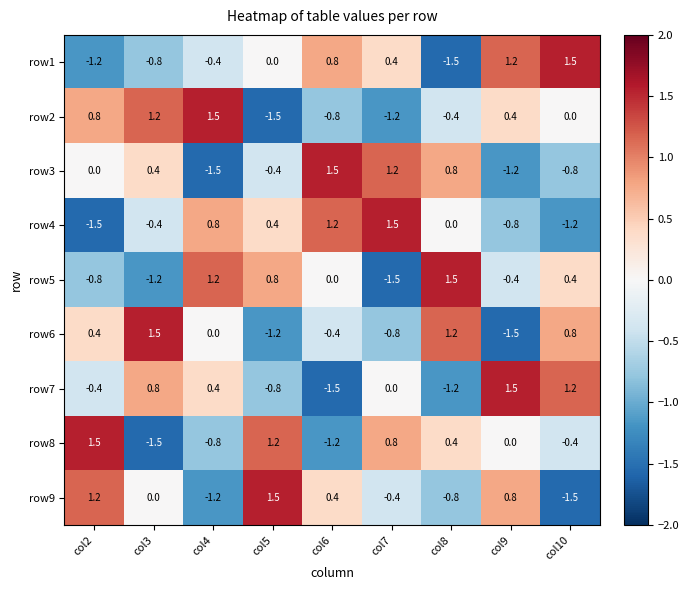

The value of row7 at col5 is -1.1. True or false?

False